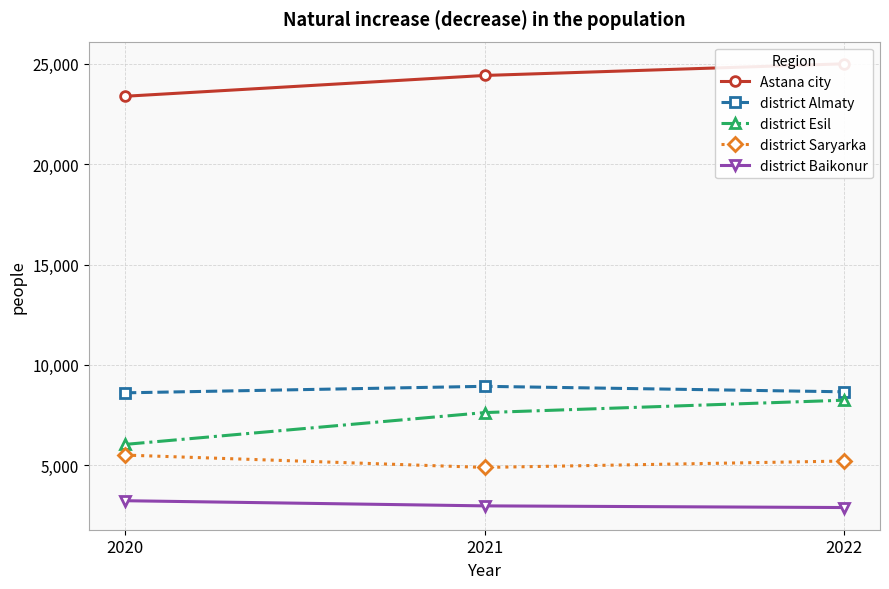

Which series has the widest spread of values?

district Esil